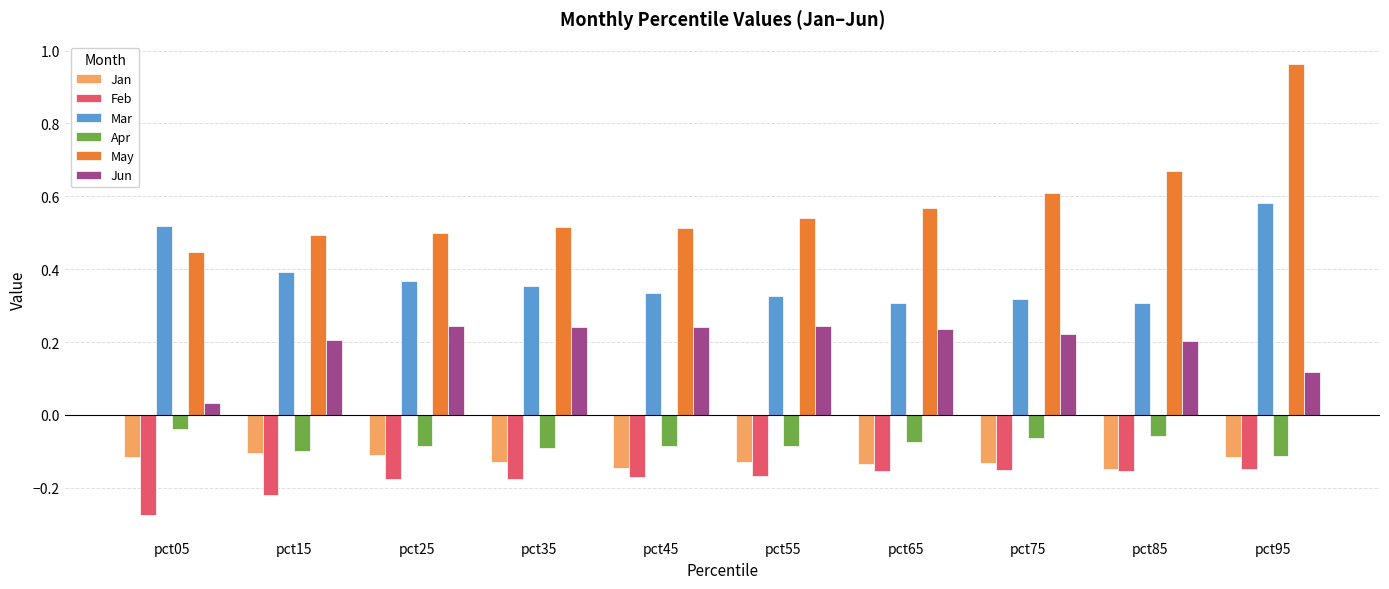

Which label corresponds to the smallest value in the chart?

pct05